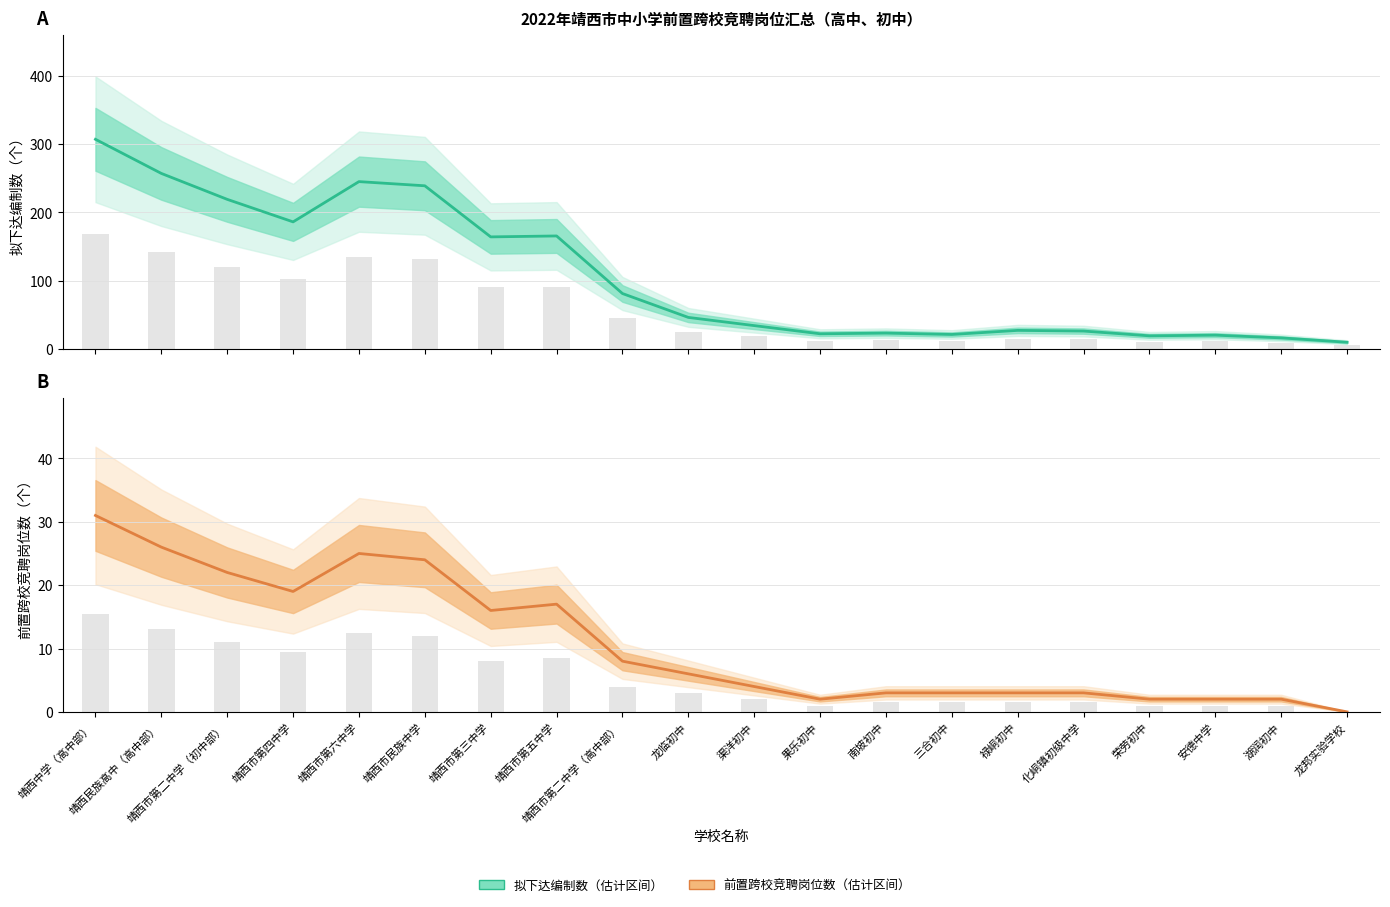

At which label does 前置跨校竞聘岗位数 reach its peak?

靖西中学（高中部）